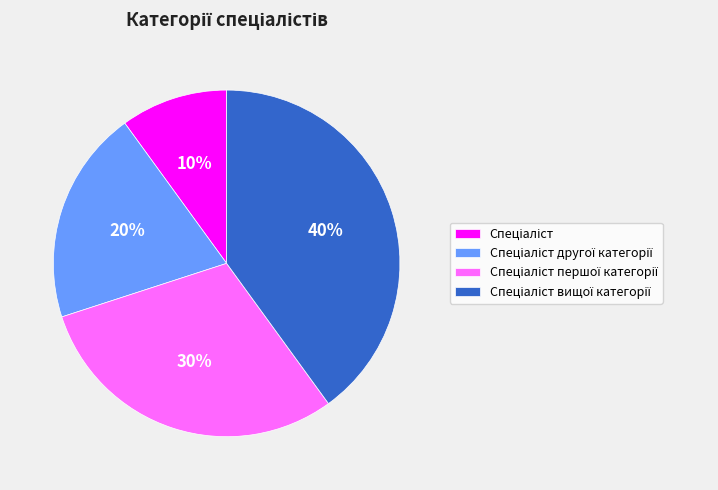

Is there a majority slice in this chart?

No